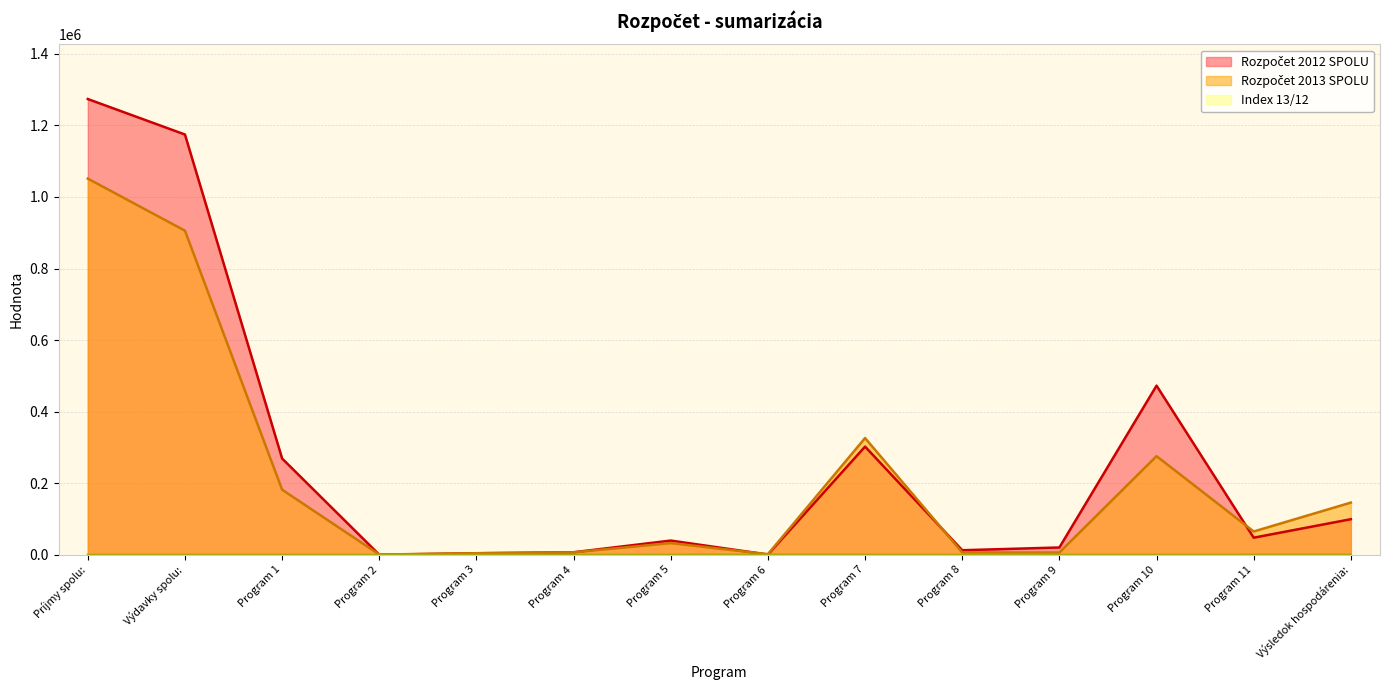

What are all the series names shown in the legend?

Rozpočet 2012 SPOLU, Rozpočet 2013 SPOLU, Index 13/12